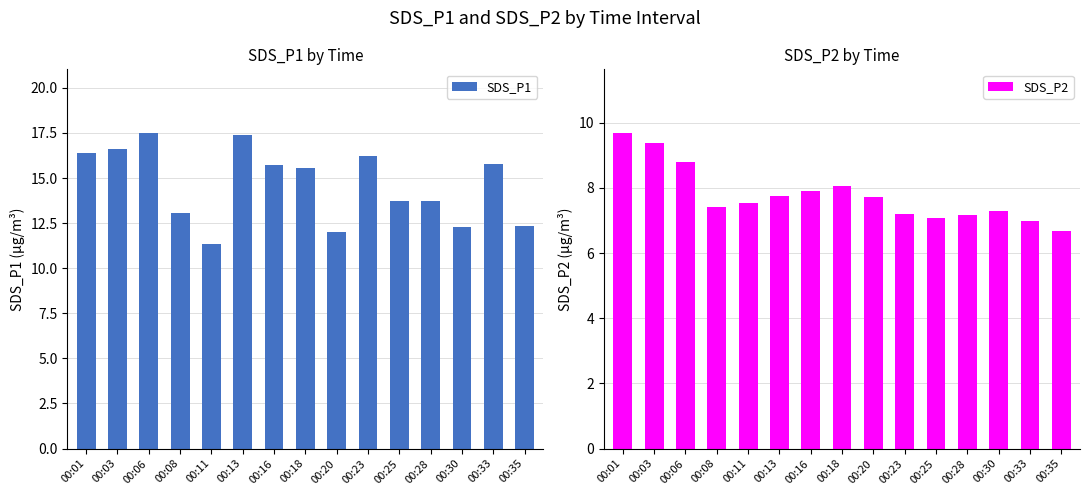

How many data points does each series have?

15